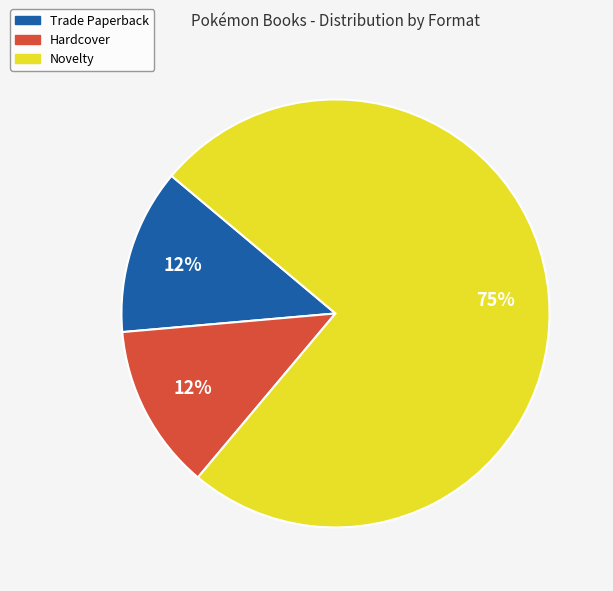

To the nearest percent, what is the average slice percentage?

33%